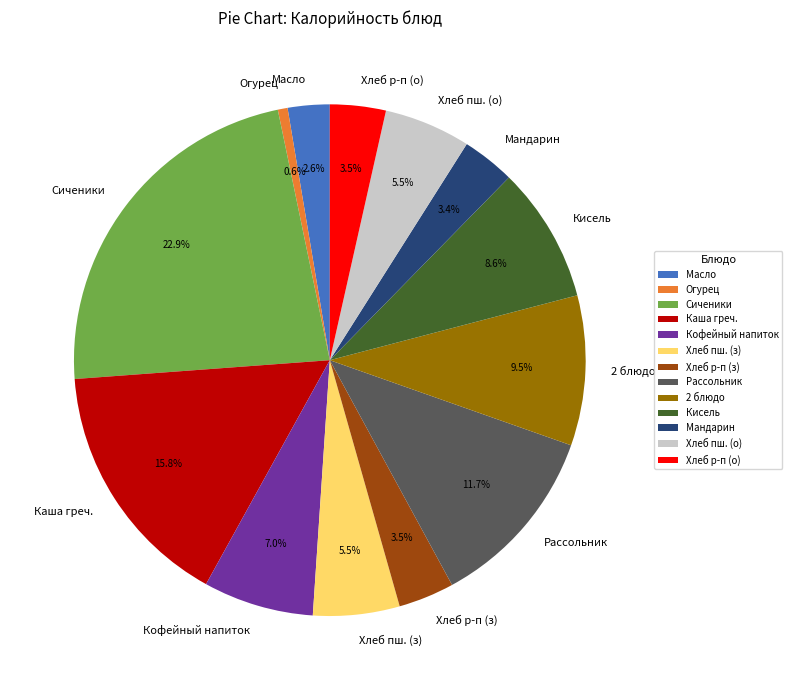

Does Кисель represent more than half of the total?

No